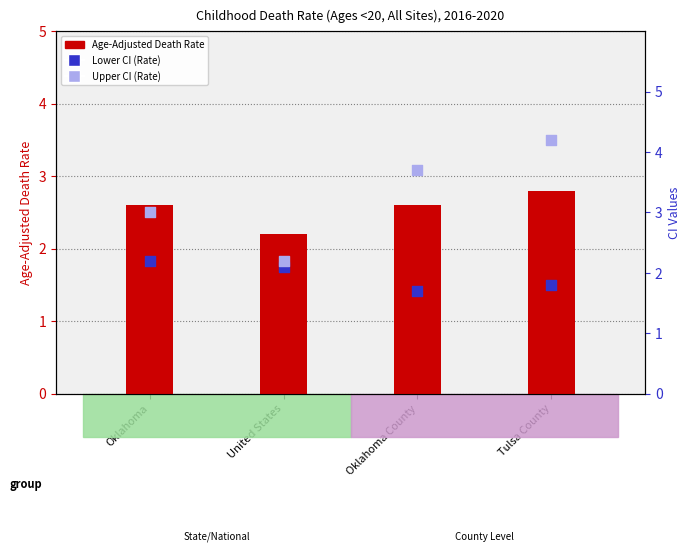

Which series contains the lowest Y value?

Lower CI (Rate)